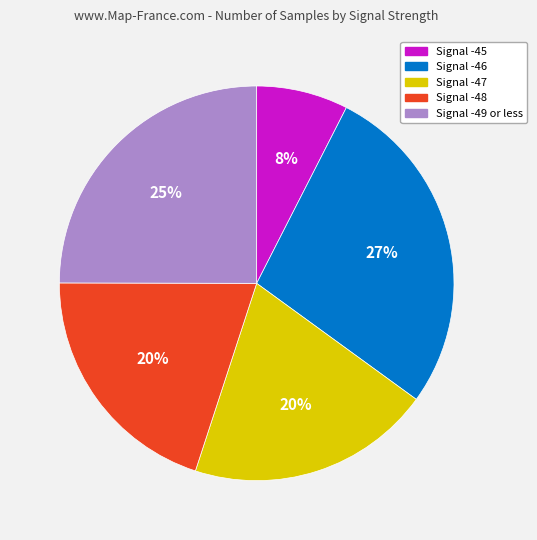

Is there any slice that represents more than half of the pie?

No